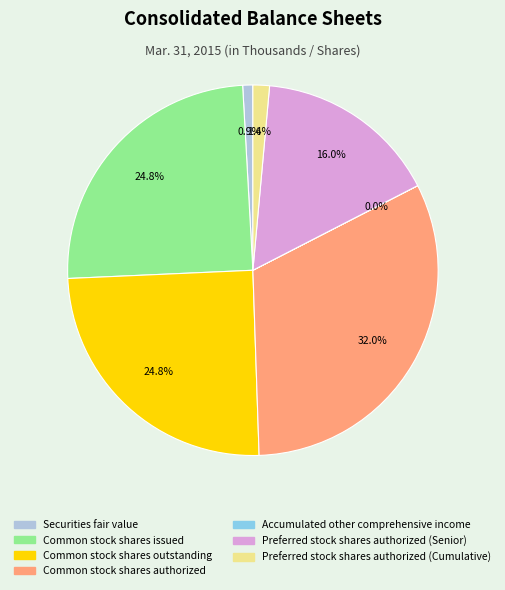

What is the ratio of the value at Common stock shares issued to the value at Preferred stock shares authorized (Senior)?

1.6